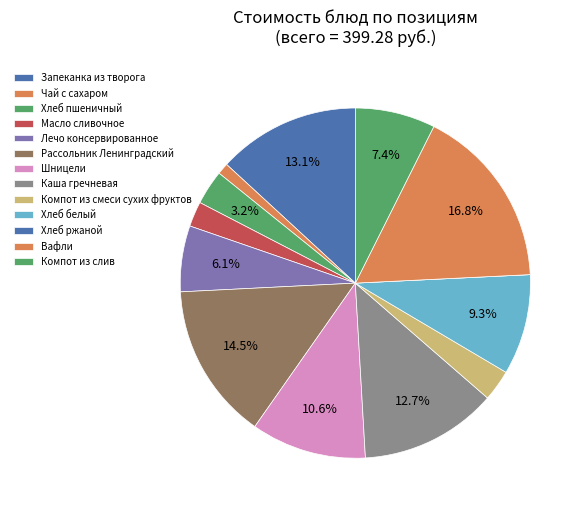

Which has a higher value, Запеканка из творога or Хлеб белый?

Запеканка из творога